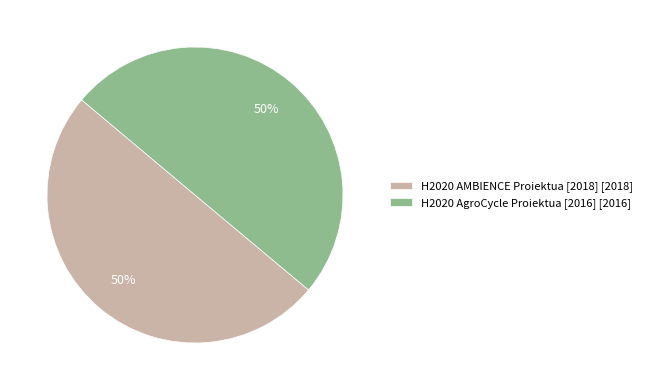

What is the ratio of the value at H2020 AgroCycle Proiektua [2016] [2016] to the value at H2020 AMBIENCE Proiektua [2018] [2018]?

1.0